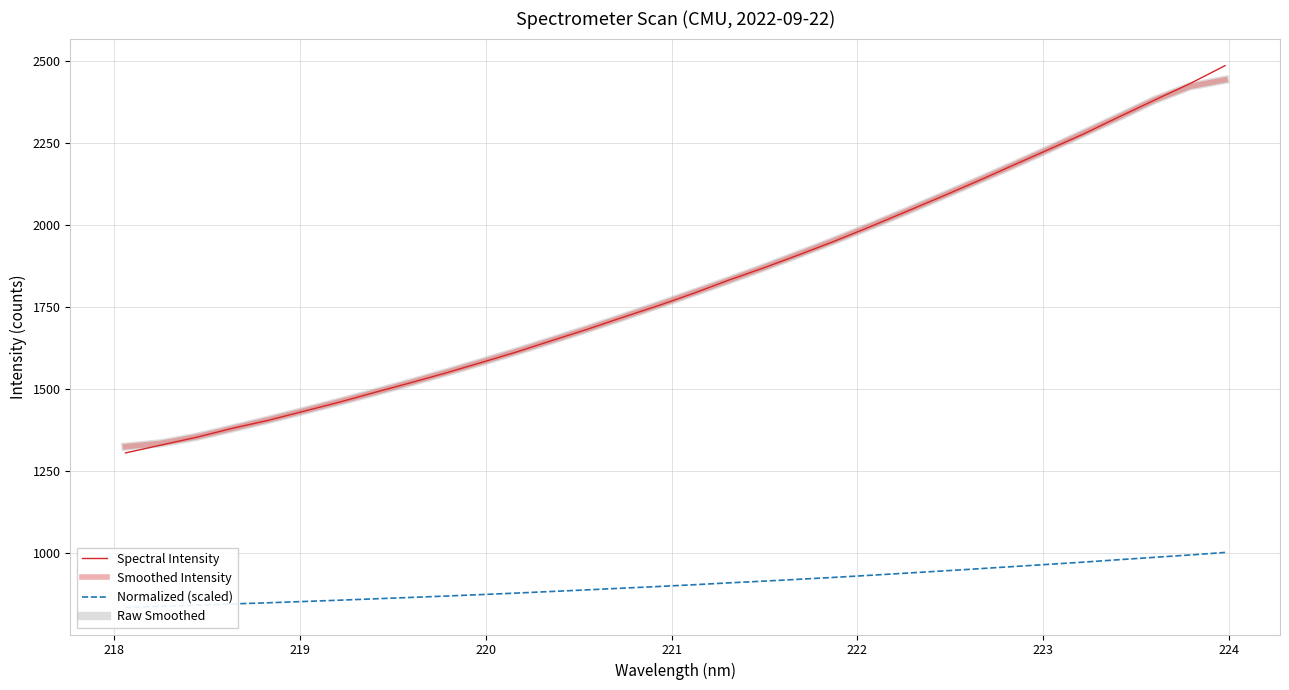

What is the sum of all Raw Smoothed values?

58130.7